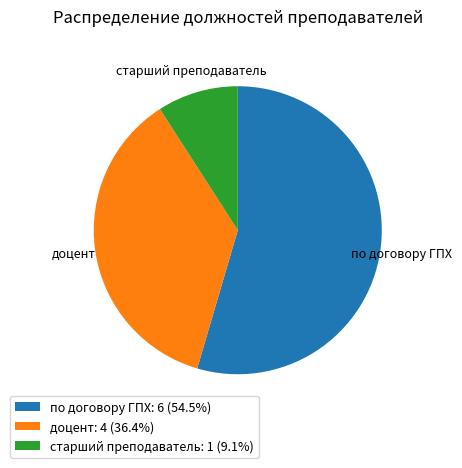

Which slice represents more than half of the pie?

по договору ГПХ